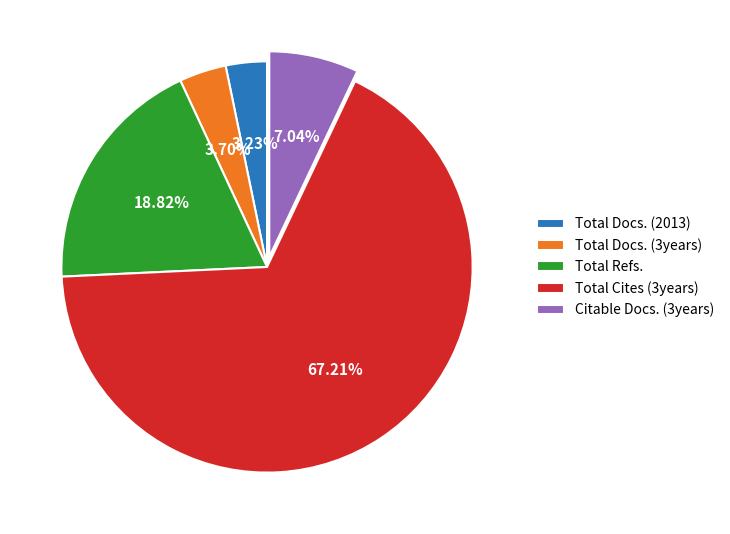

Which slice is the largest?

Total Cites (3years)